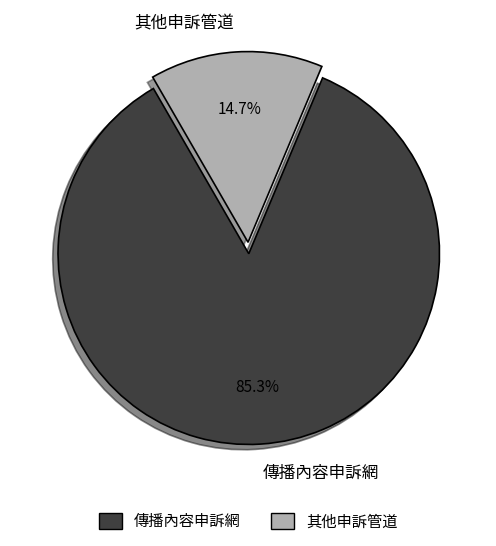

Is there any slice that represents more than half of the pie?

Yes